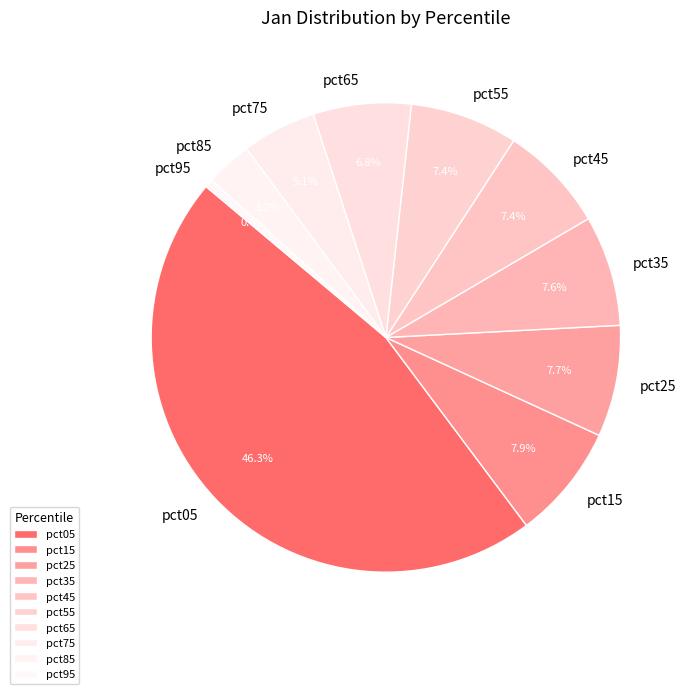

What is the smallest slice in the pie chart?

pct95